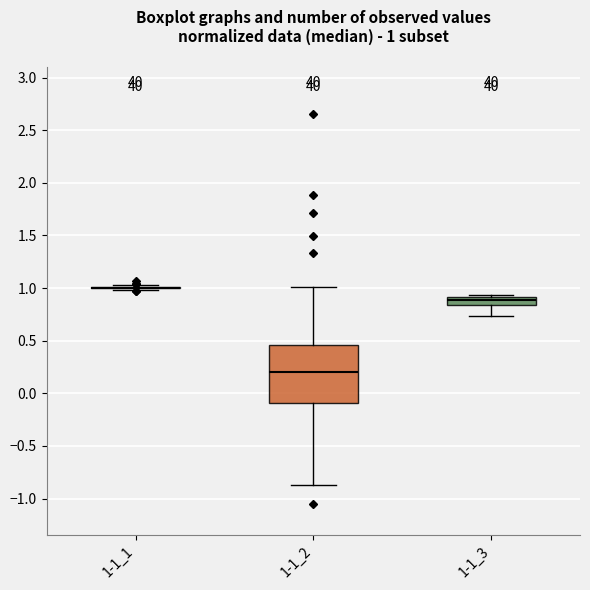

Comparing the boxes themselves (not the whiskers), which one is the tallest?

1-1_2